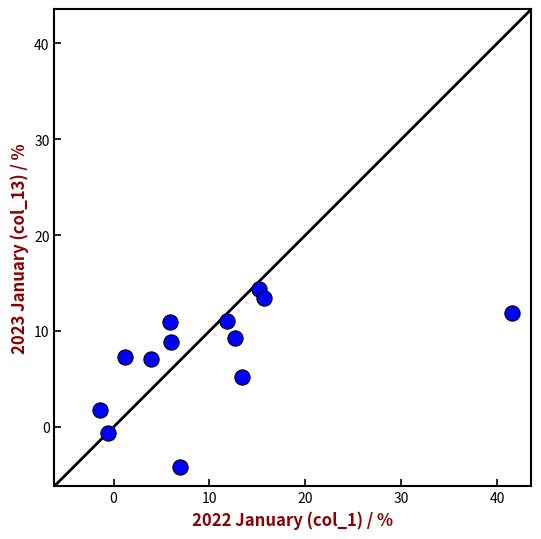

What is the range of X values (max minus min)?

43.0